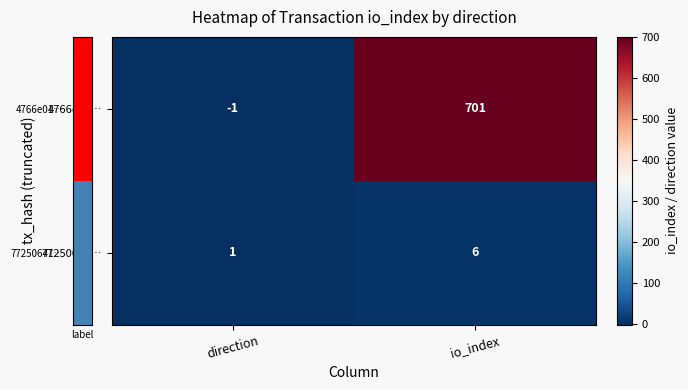

The 4766e01… series shows -1 at direction. True or false?

True